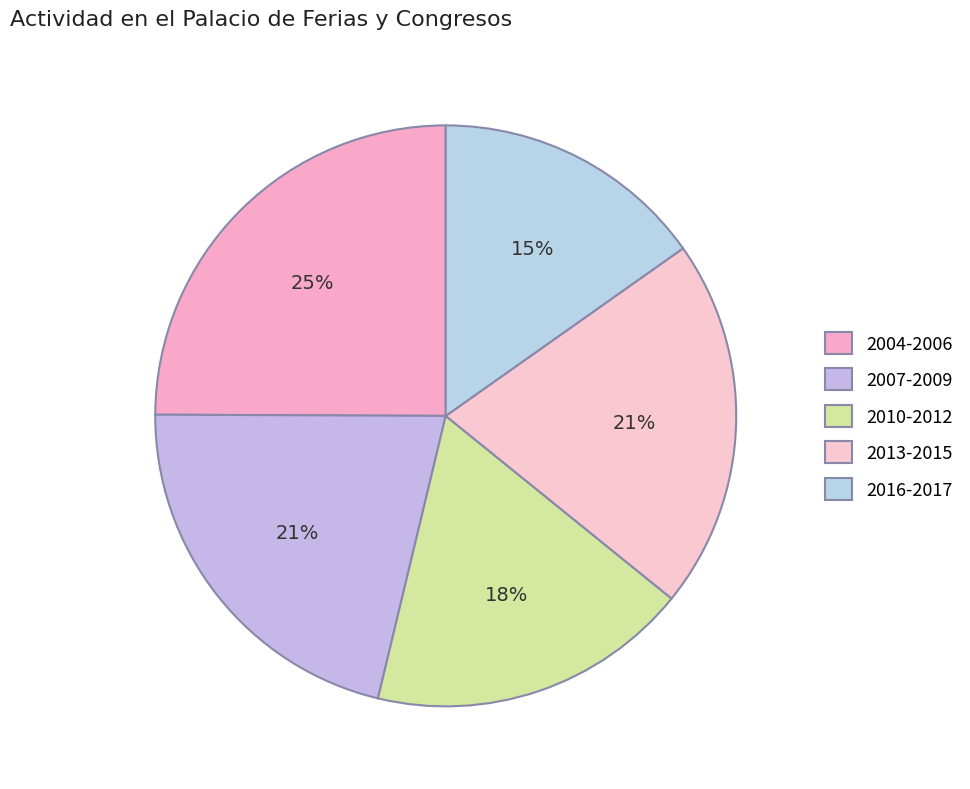

To the nearest percent, what is the average slice percentage?

20%